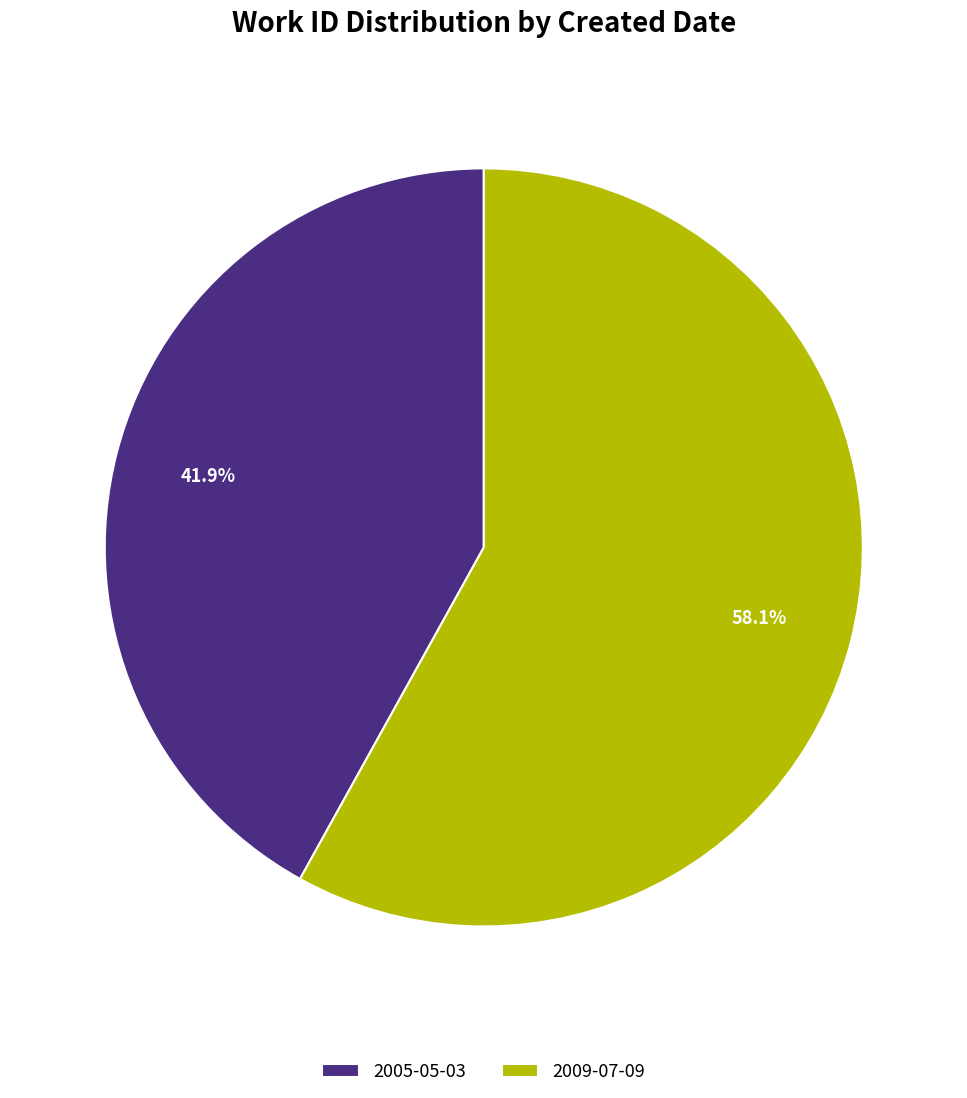

The 2005-05-03 slice represents 42% of the pie. True or false?

True